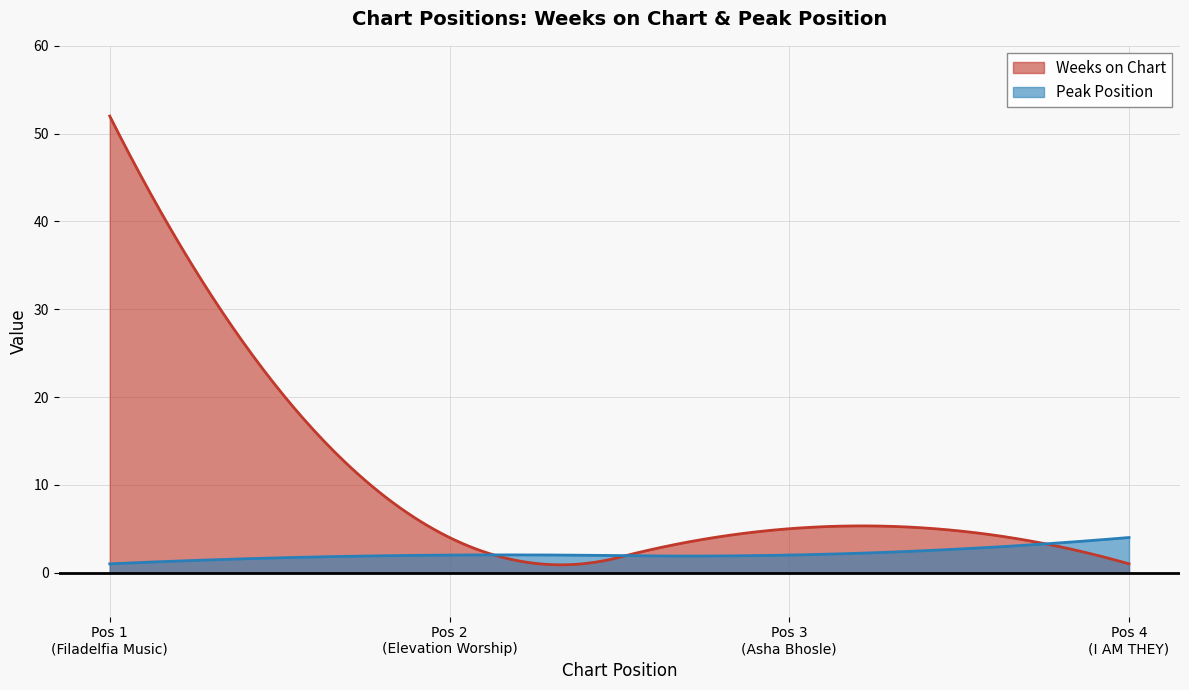

Which category has the lowest value in the Peak Position series?

1